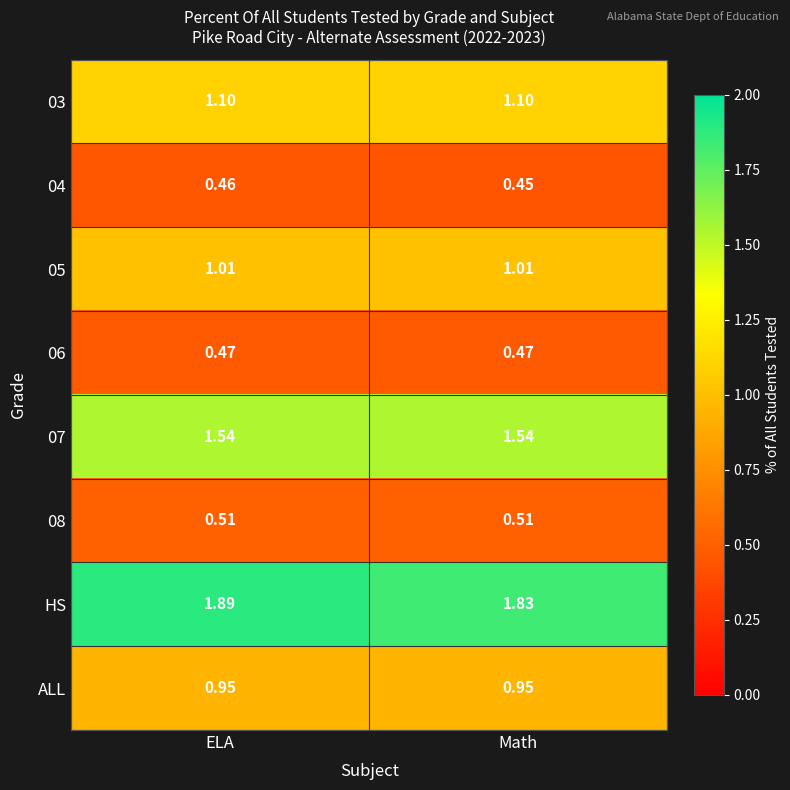

Which category has the lowest value in the 04 series?

Math